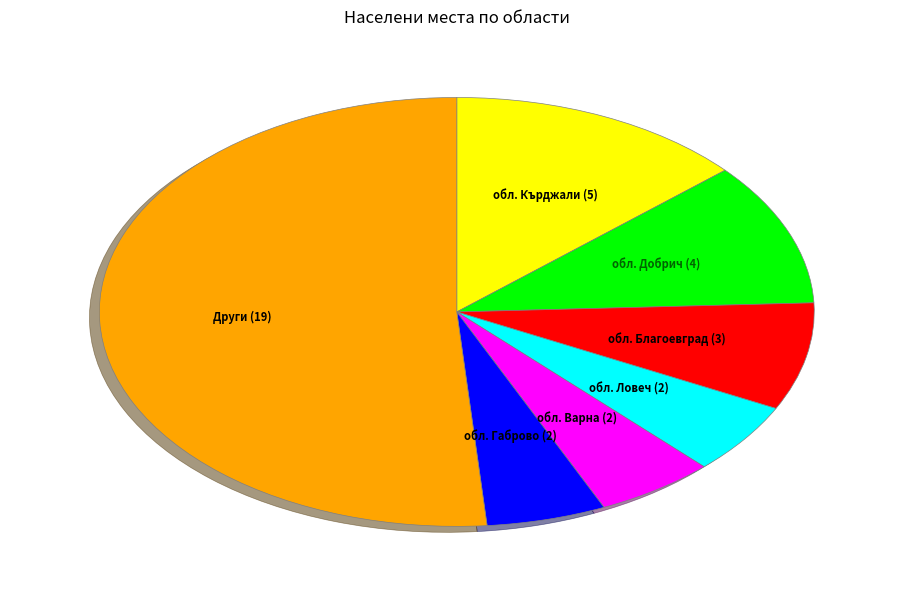

Is there any slice that represents more than half of the pie?

Yes